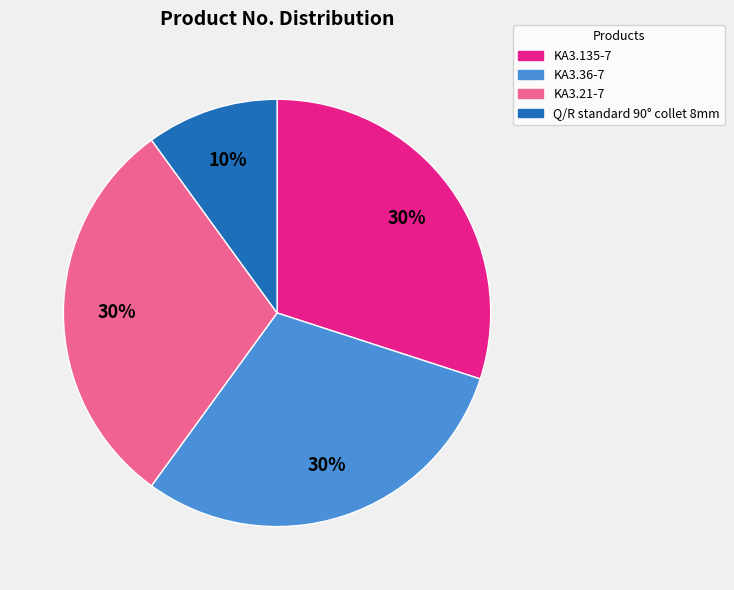

Is there any slice that represents more than half of the pie?

No